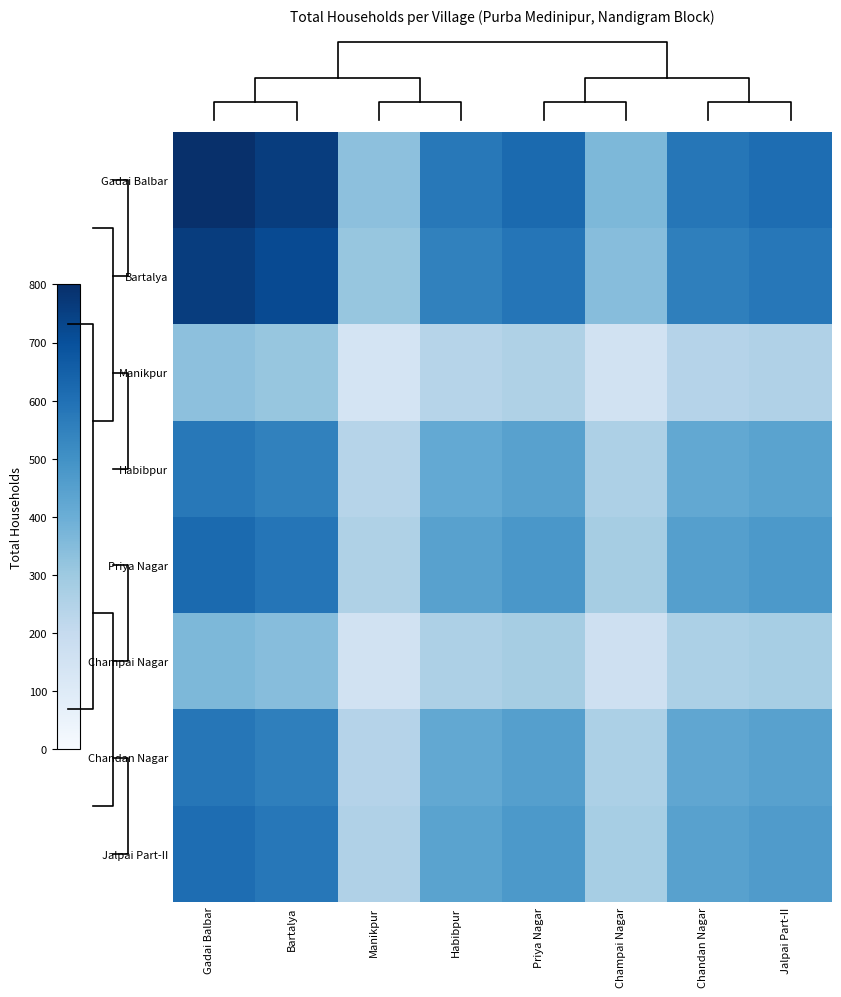

What is the difference between the second highest and minimum values in the Chandan Nagar series?

310.6